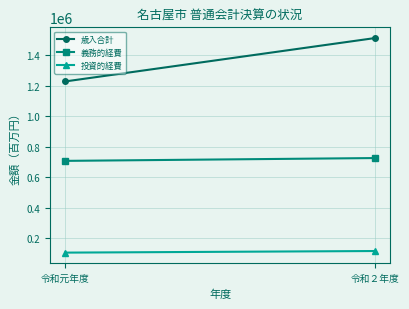

True or false: 投資的経費 has a value of 106559 at 令和元年度.

True